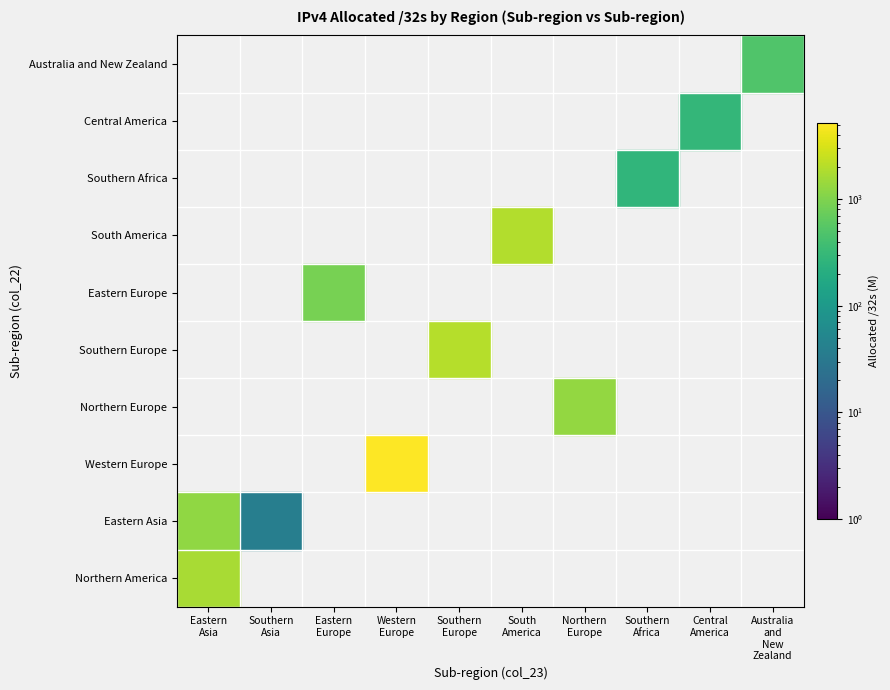

At how many categories does at least one series exceed 923?

5